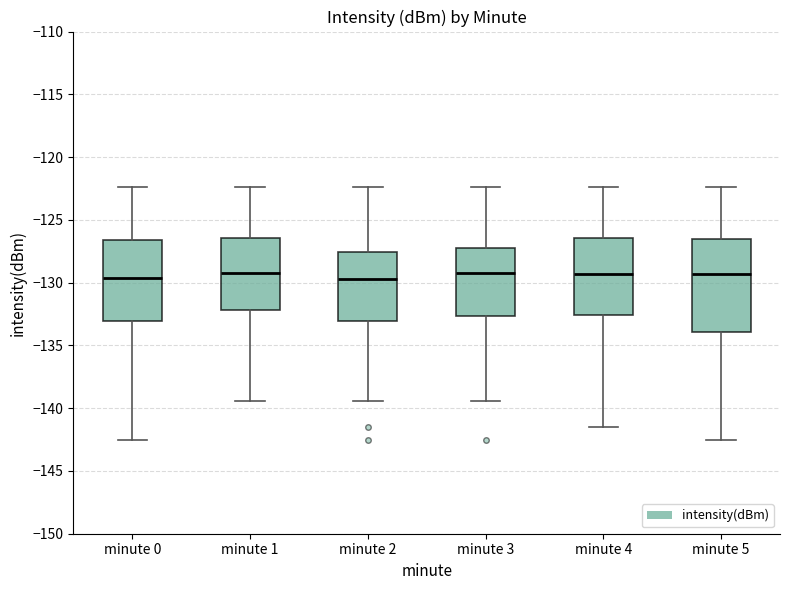

Which box is the tallest, from its lower edge to its upper edge?

minute 5